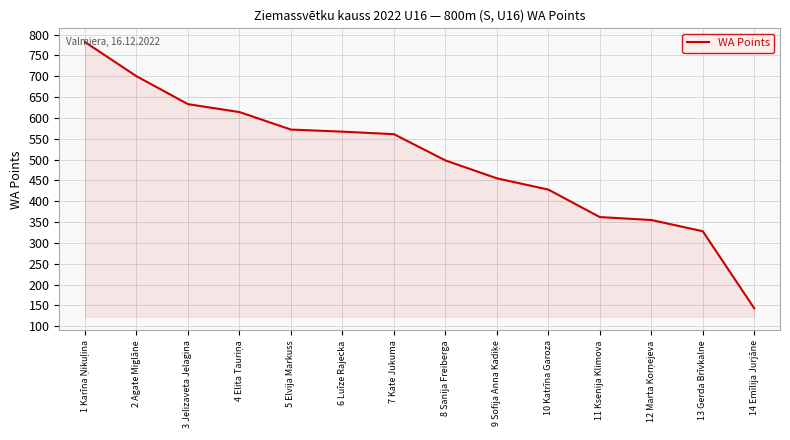

What is the difference between the values at 7 Kate Jukuma and 8 Sanija Freiberga?

63